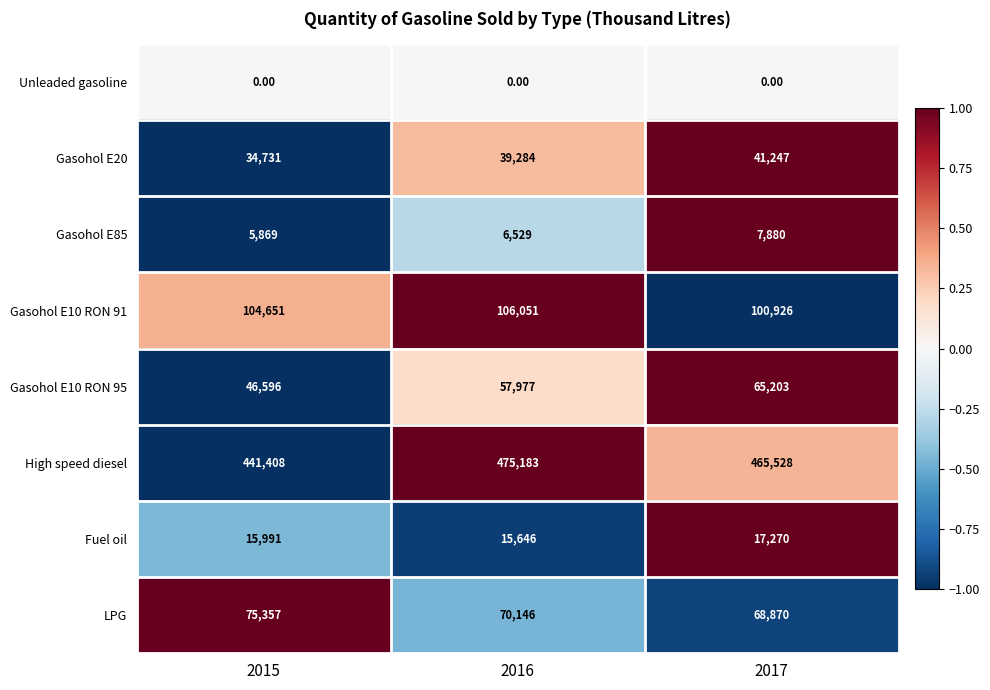

How many series are shown in this chart?

8